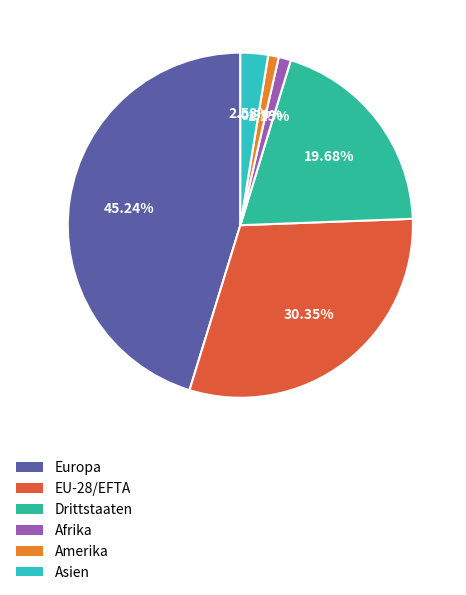

Approximately how many times larger is the value at Asien compared to Amerika?

2.6